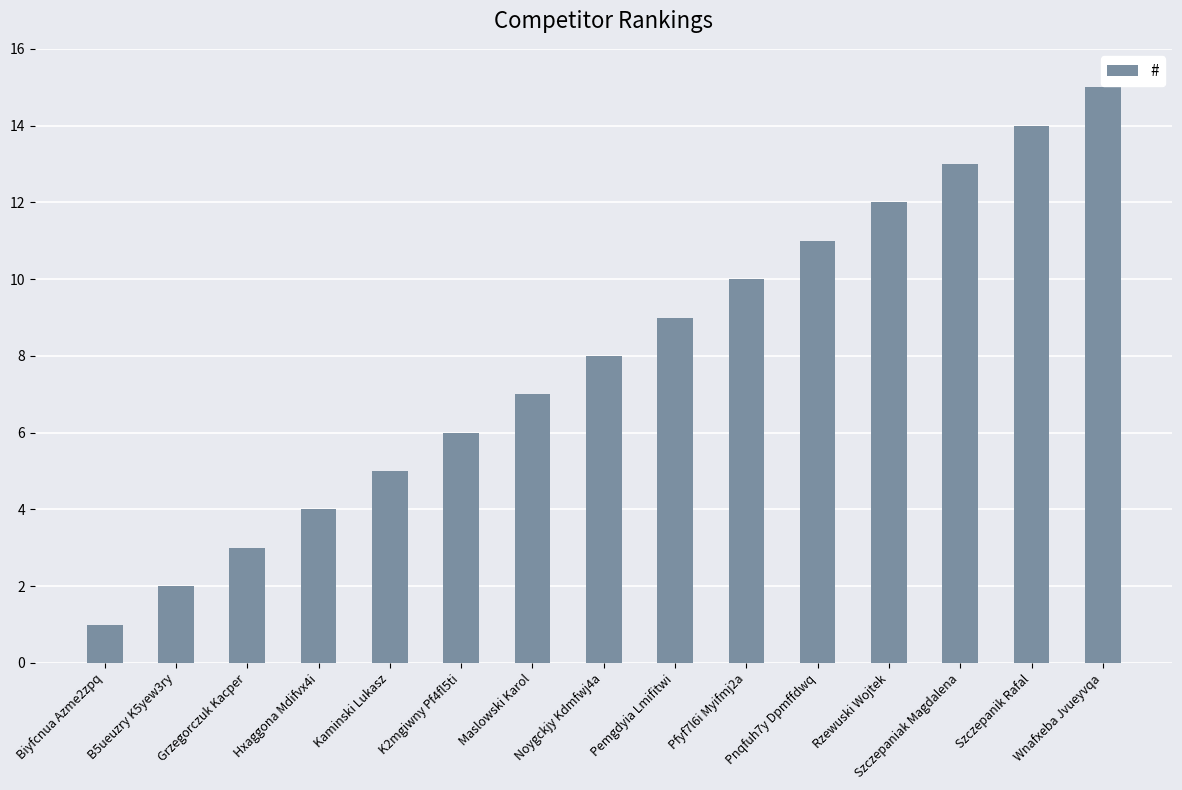

Is it true that the value at K2mgiwny Pf4fl5ti is 6?

True